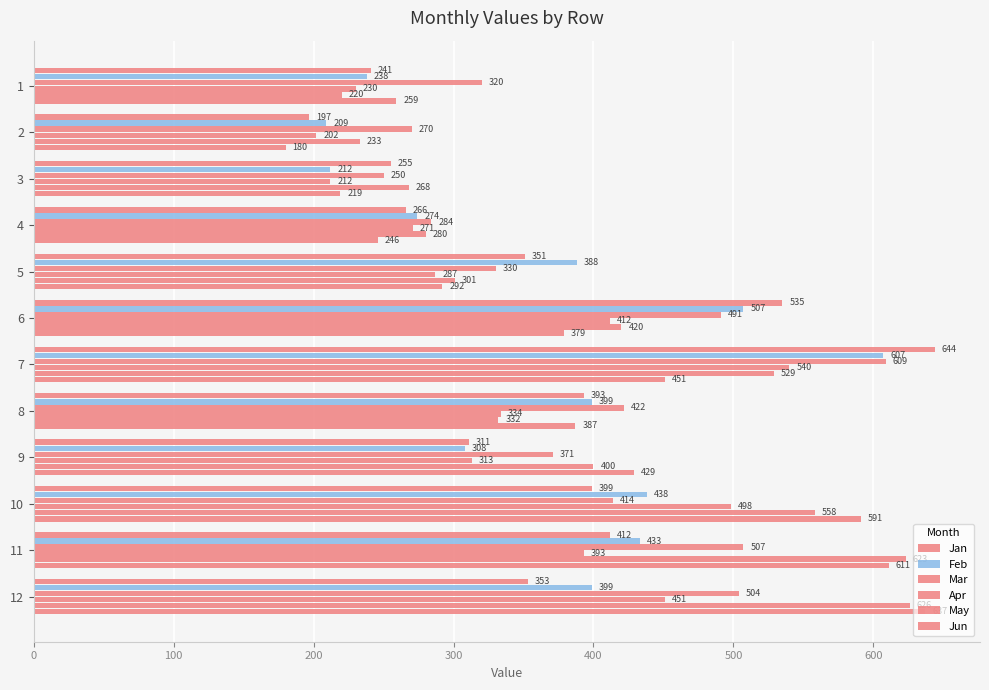

Which series has the largest range (max minus min)?

Jun